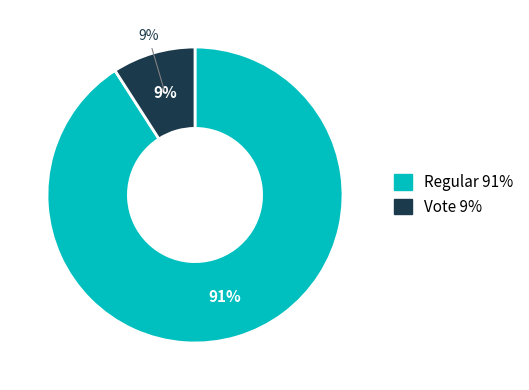

To the nearest percent, what is the average slice percentage?

50%